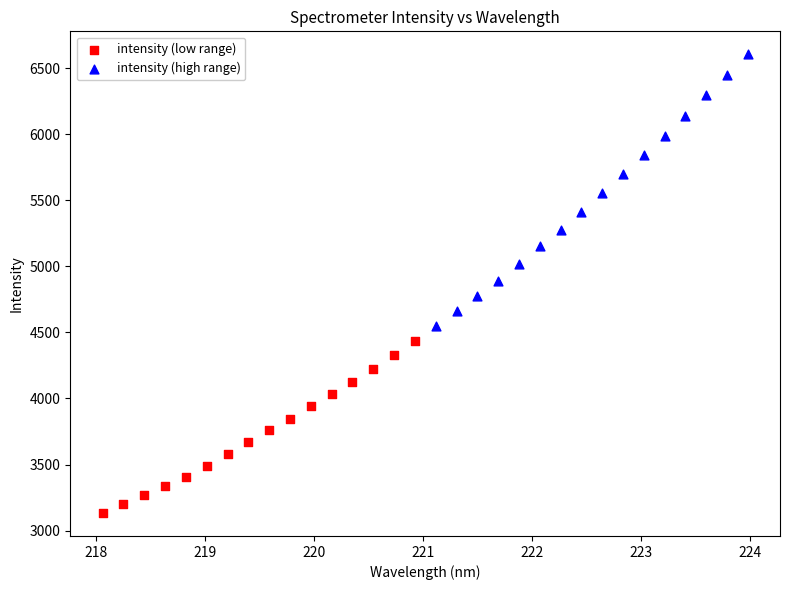

Which series contains the lowest Y value?

intensity (low range)